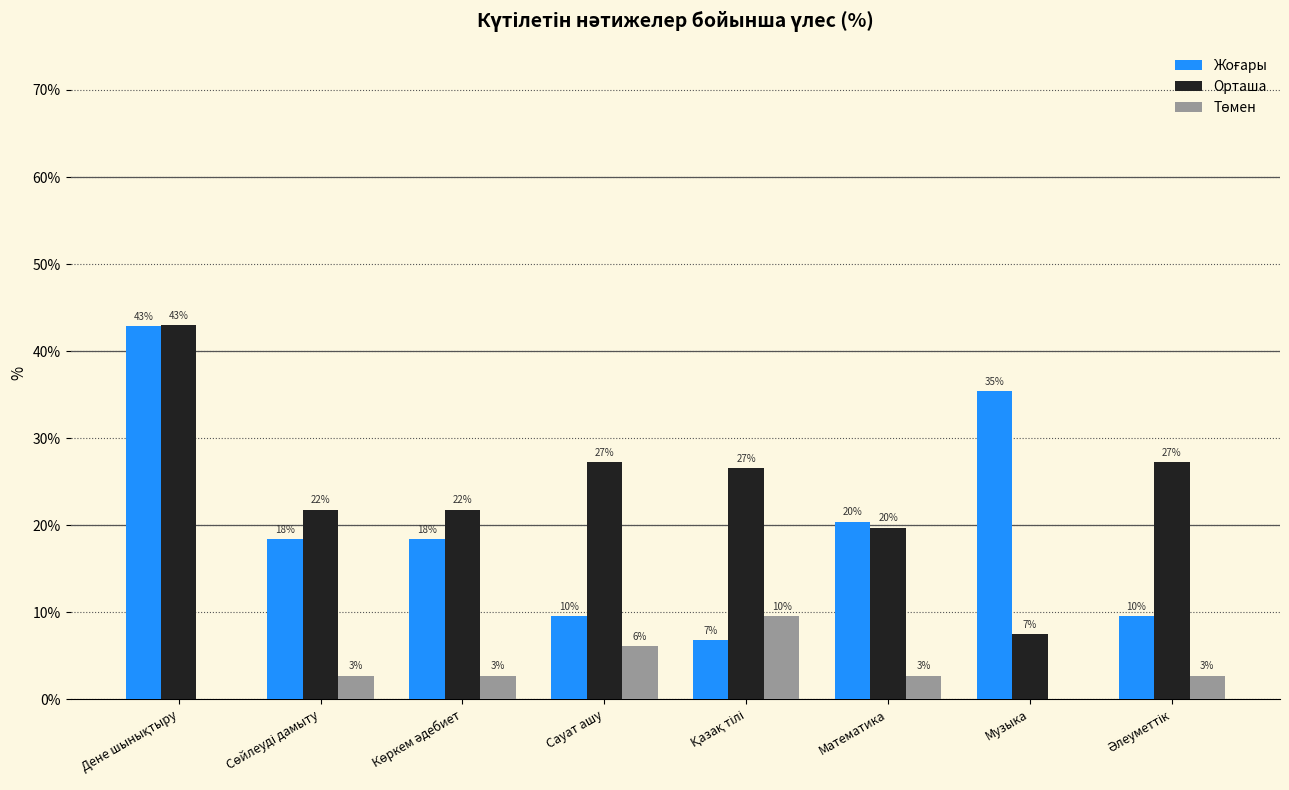

What is the maximum value for Орташа?

43.0